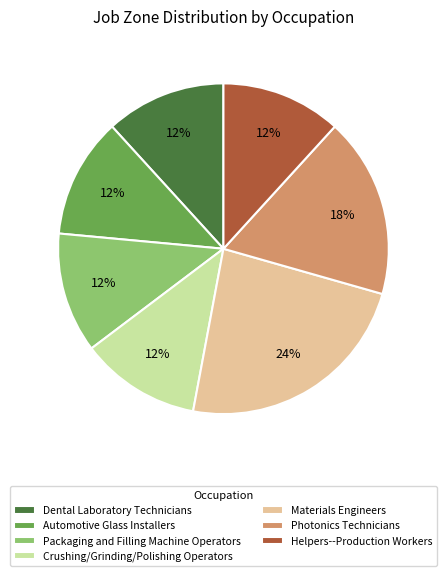

To the nearest percent, what is the combined percentage of Helpers--Production Workers and Materials Engineers?

35%